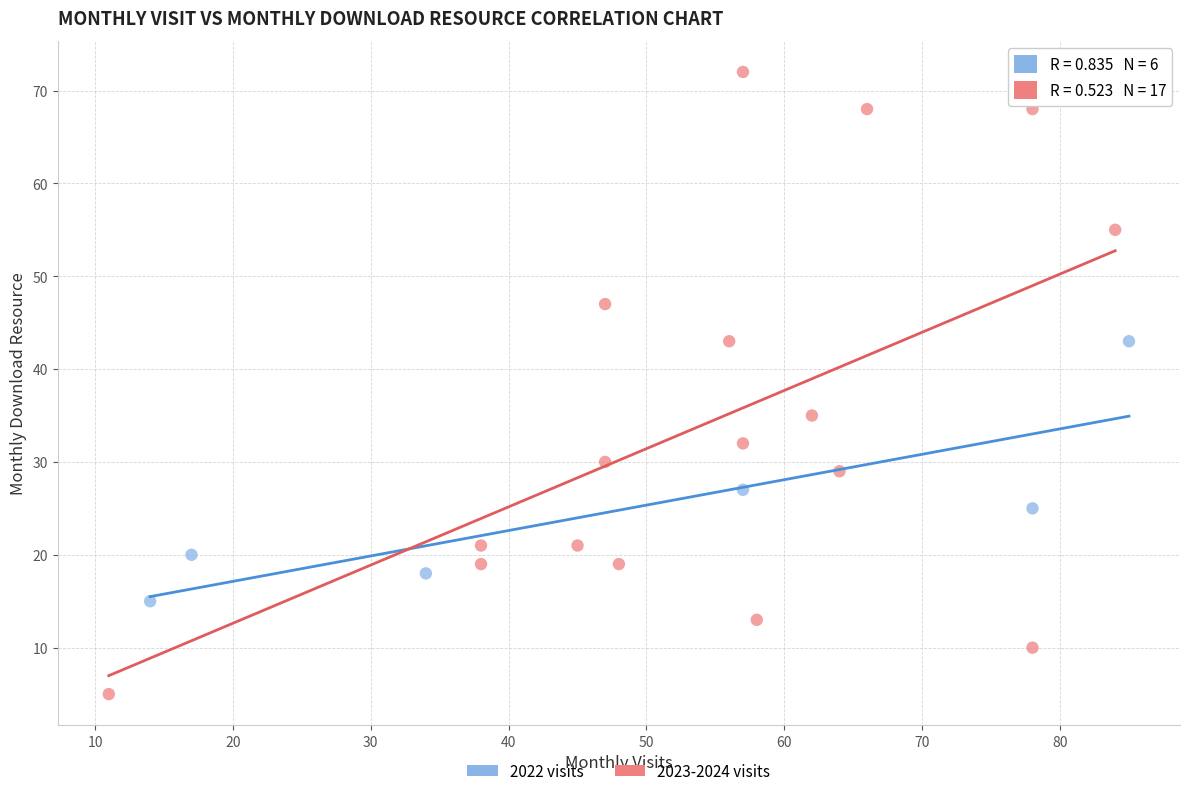

Which series has the largest Y range (max minus min)?

2023-2024 visits